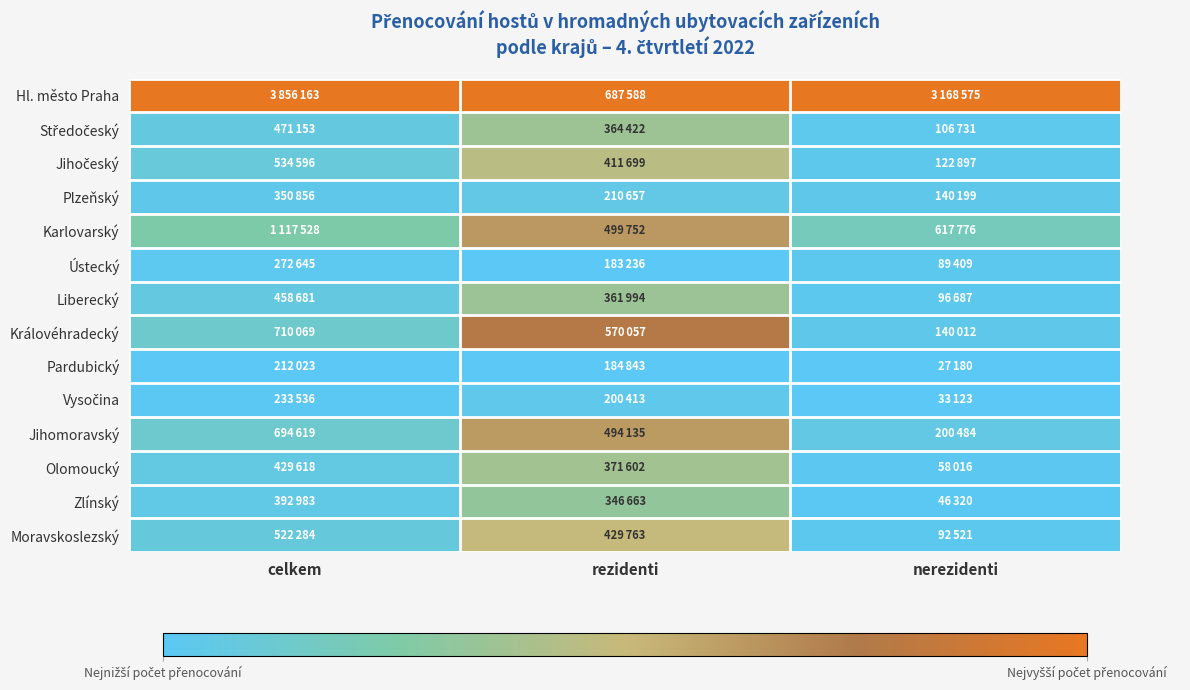

What is the spread (max minus min) of values at celkem?

1.0